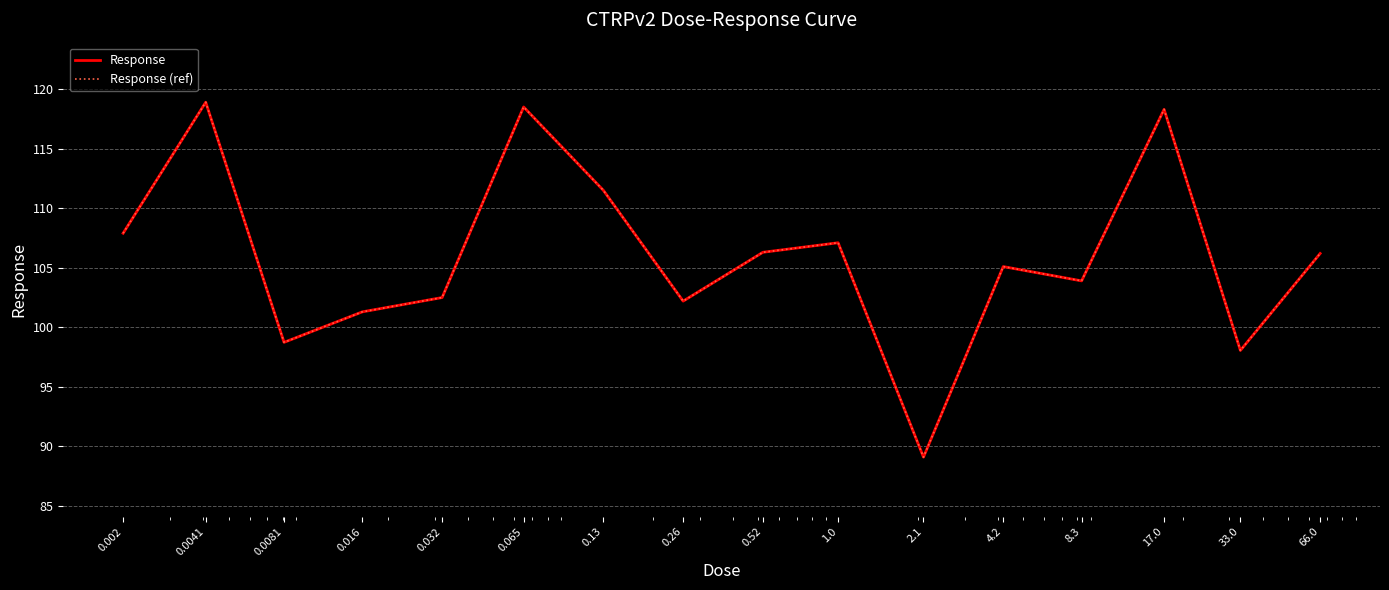

True or false: Response (ref) has more than 0 interior local peaks.

True